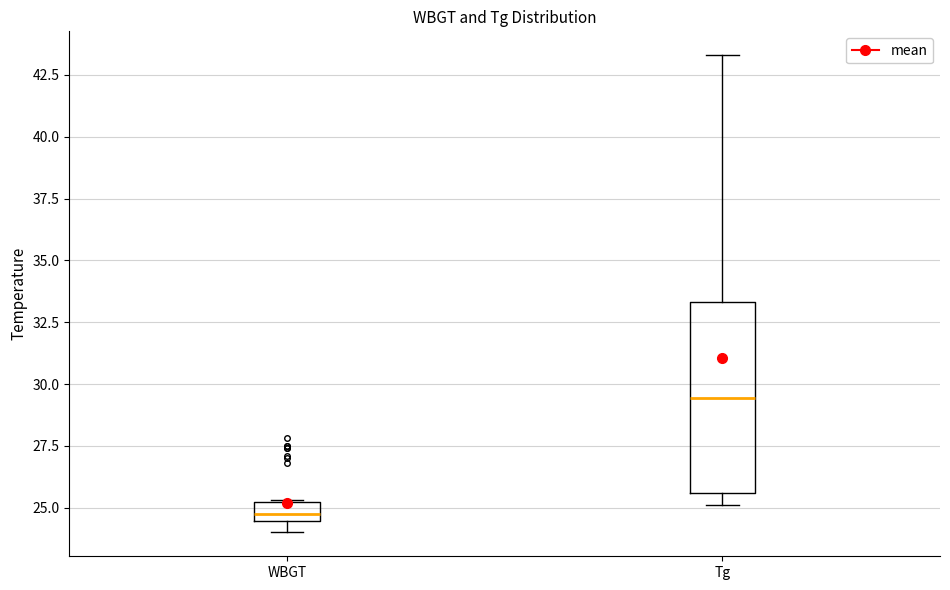

Reading left to right, transcribe this box plot: for each box, give where its median line is, the range the box spans, and where its two whiskers end, as read against the y-axis. The values are not printed on the chart, so give them approximately, as read against the axis.

WBGT: median 25.0 (inside the box), box 24.5 to 25.0, whiskers 24.0 to 25.5
Tg: median 29.5, box 25.5 to 33.5, whiskers 25.0 to 43.5